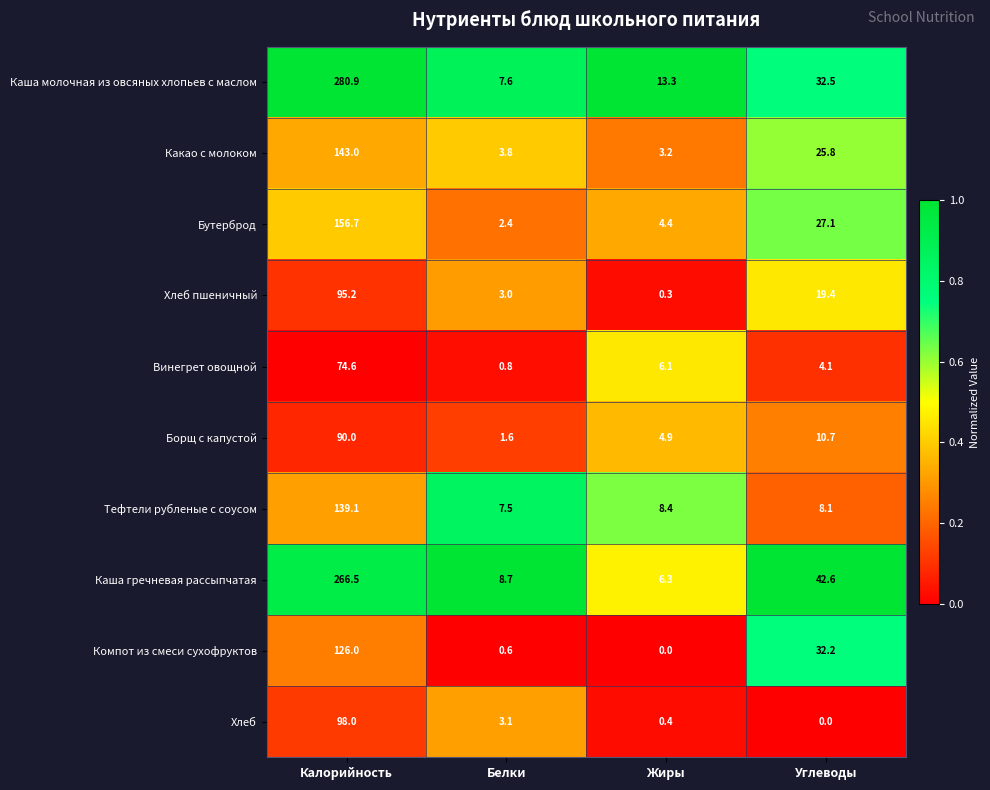

How many data points does each series have?

4